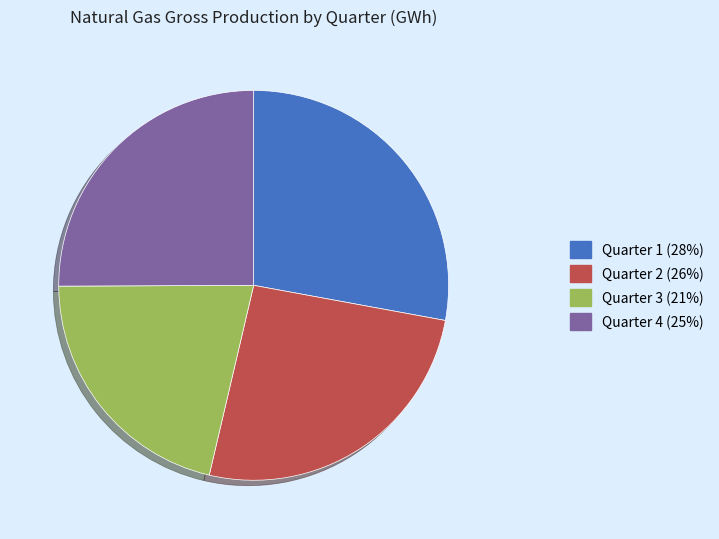

What is the smallest slice in the pie chart?

Quarter 3